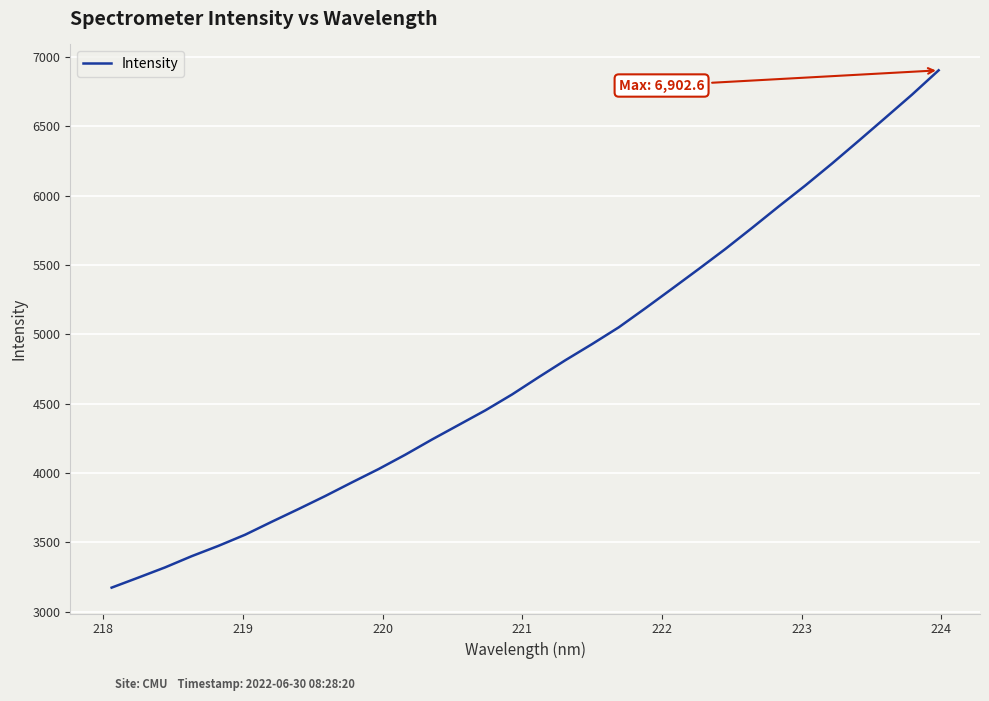

Is this an area chart (filled region under the line)?

No